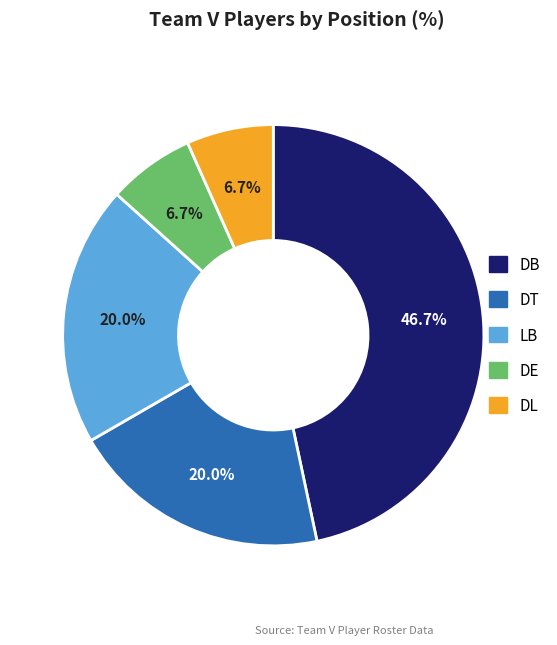

To the nearest percent, what is the average slice percentage?

20%